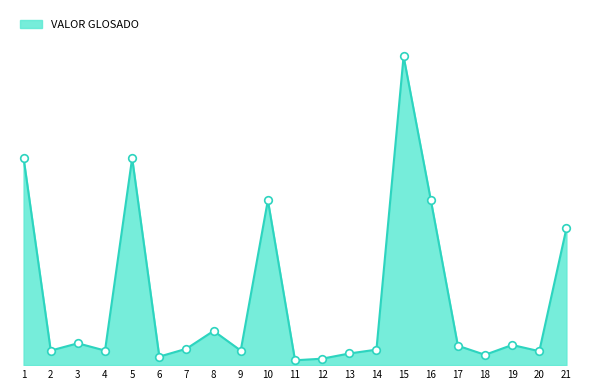

What is the ratio of the value at 15 to the value at 16?

1.9